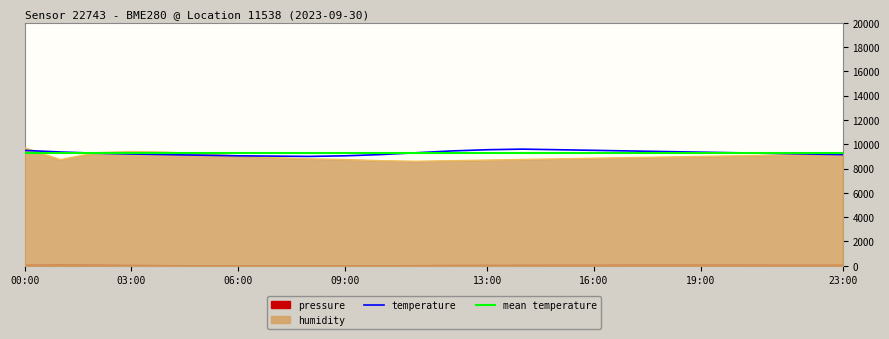

How many interior local valleys does the temperature series have?

1